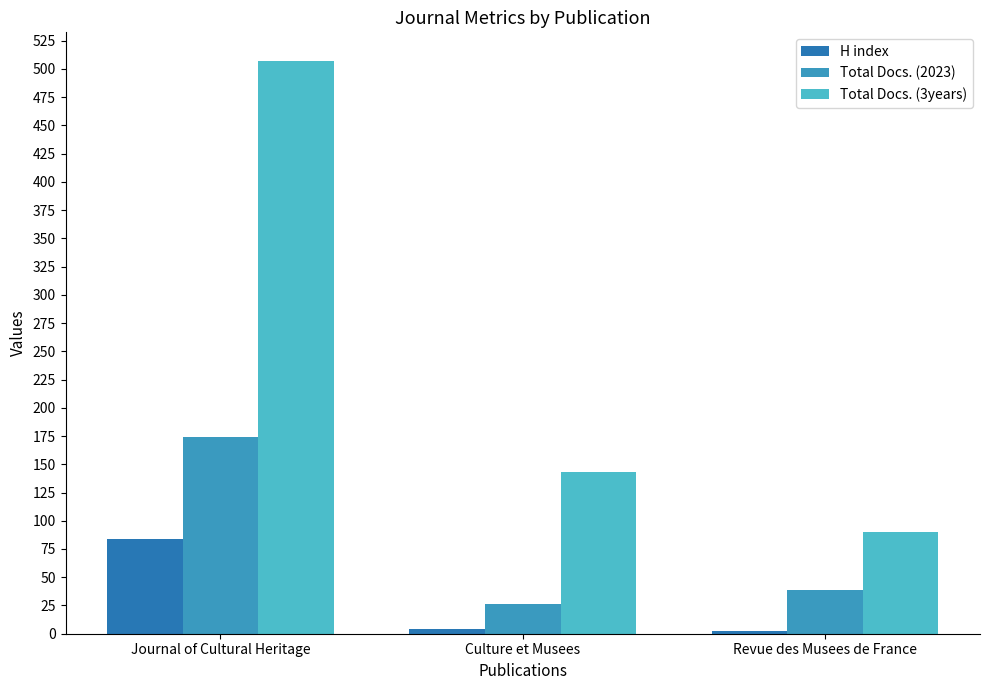

Which series has the widest spread of values?

Total Docs. (3years)